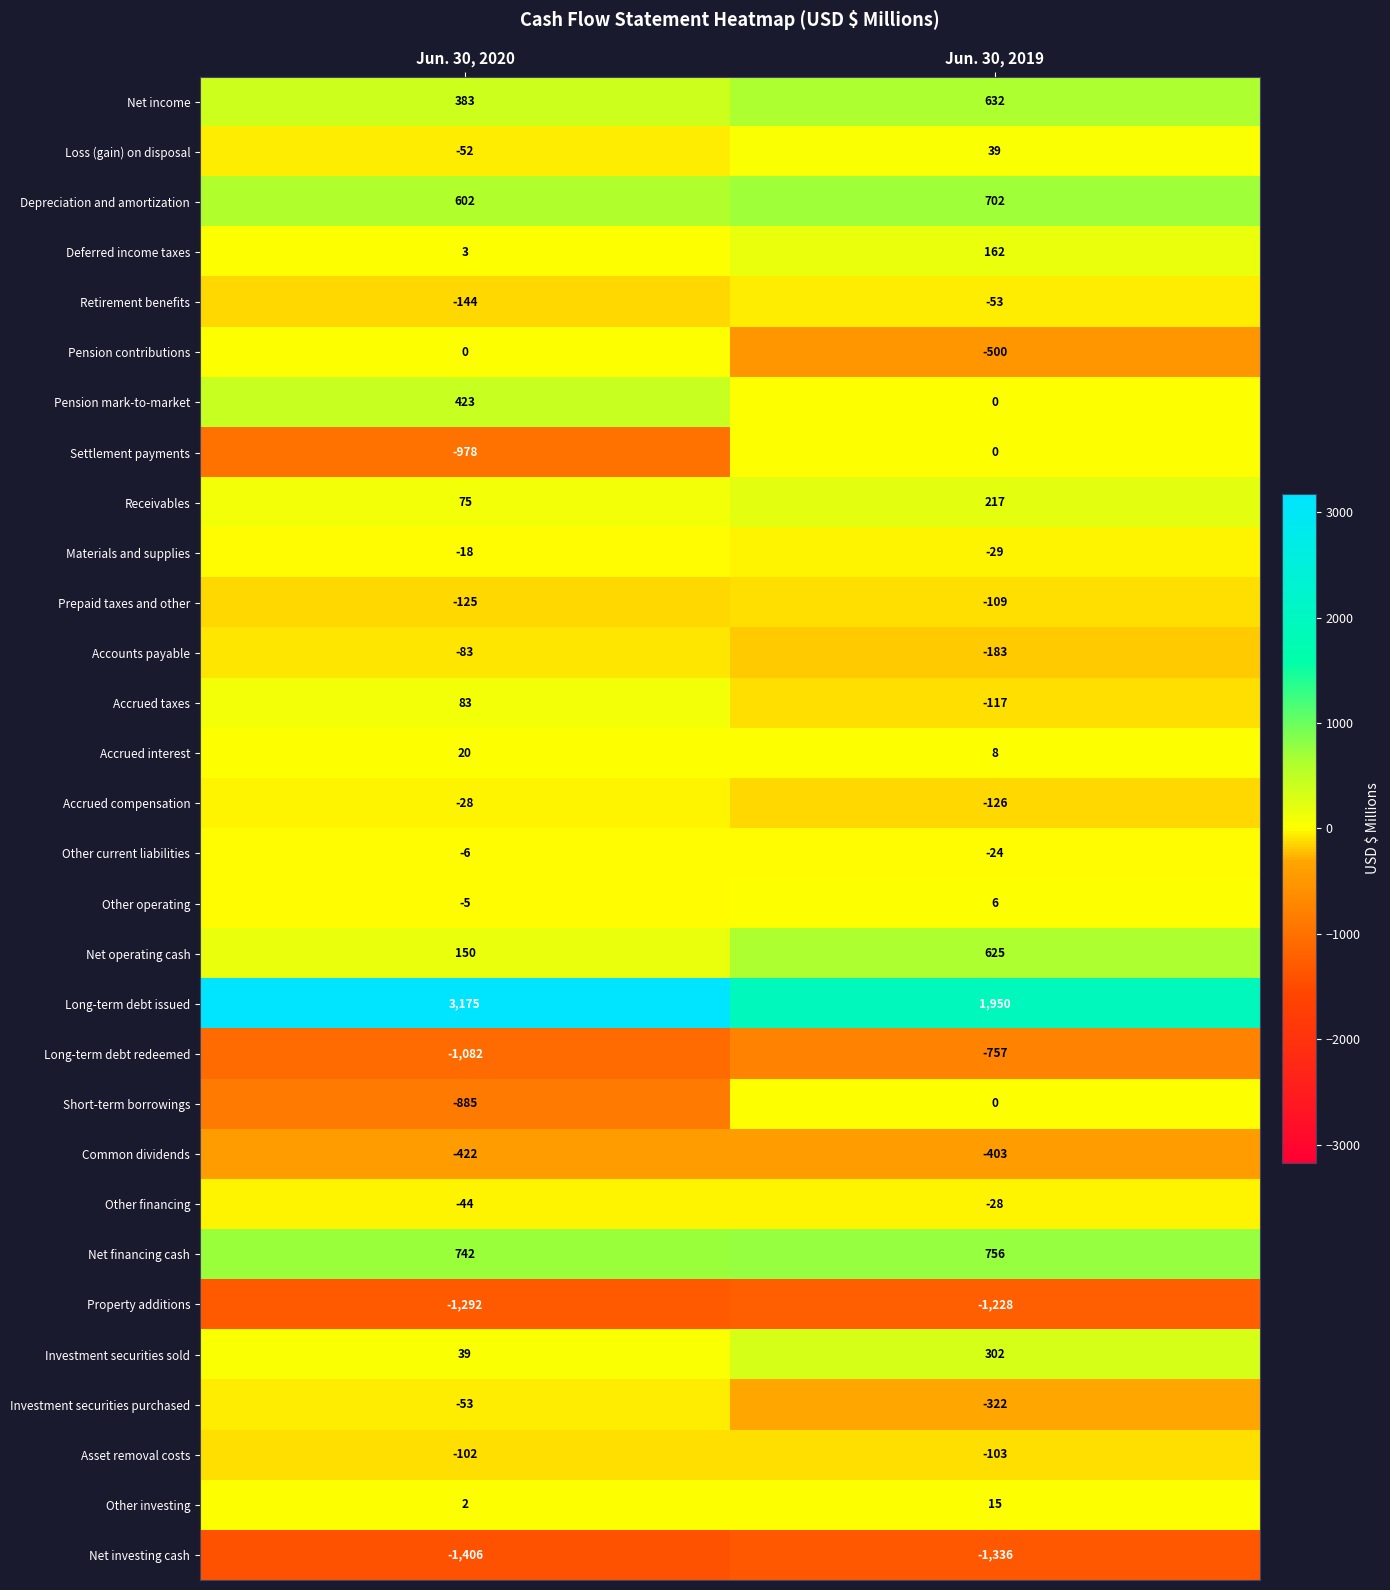

How many data points does each series have?

2